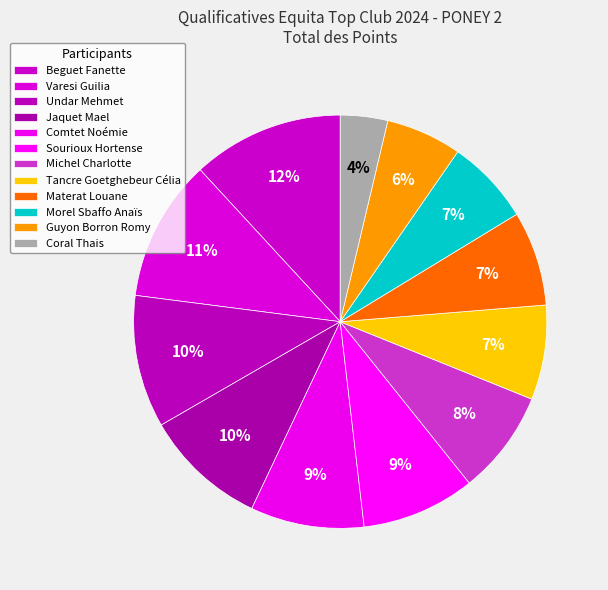

Which category has the smallest portion of the pie?

Coral Thais